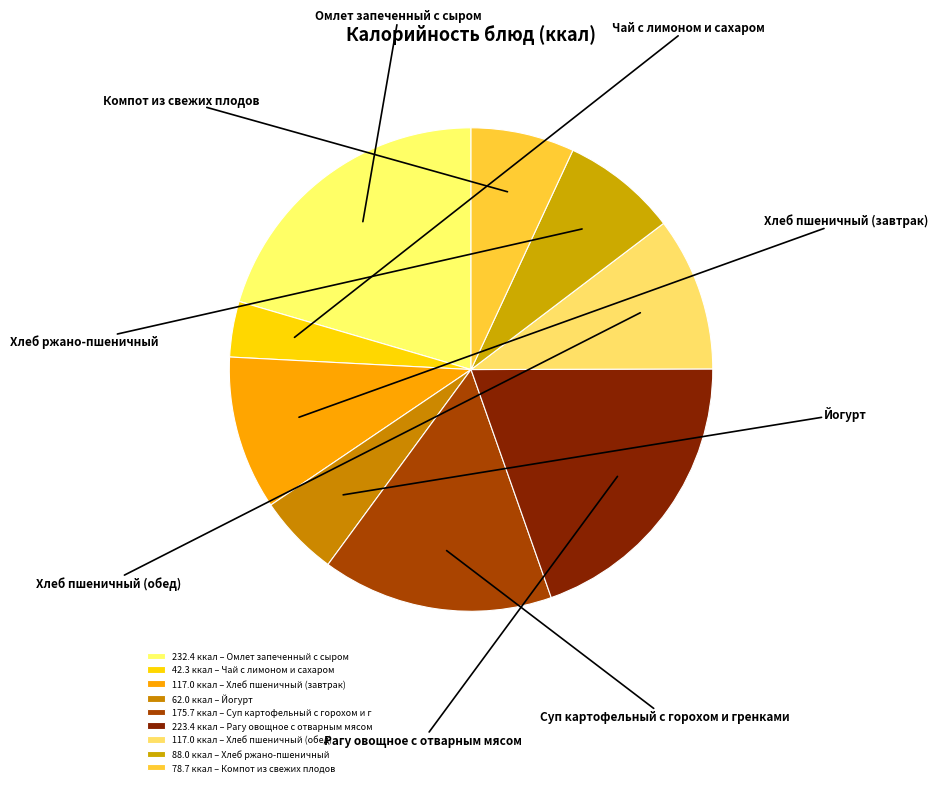

What is the change in value from Йогурт to Компот из свежих плодов?

+16.7